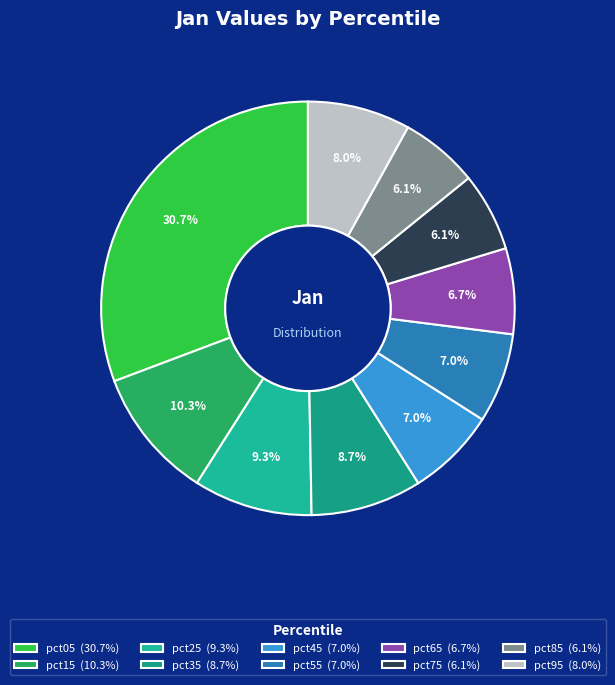

How many segments does this pie chart have?

10